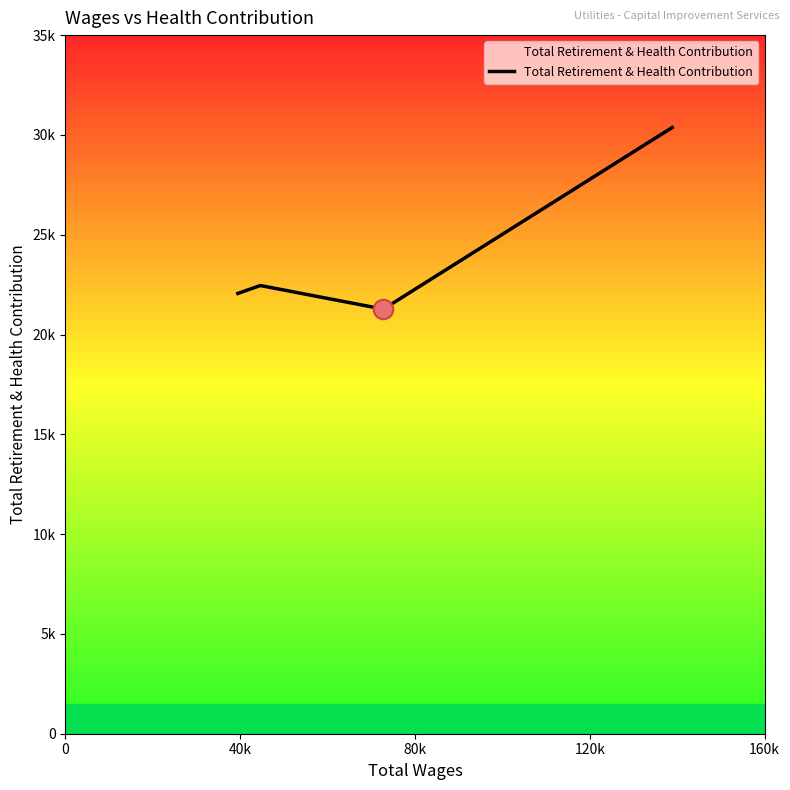

What is the sum of the values at 0 and 120k?

52429